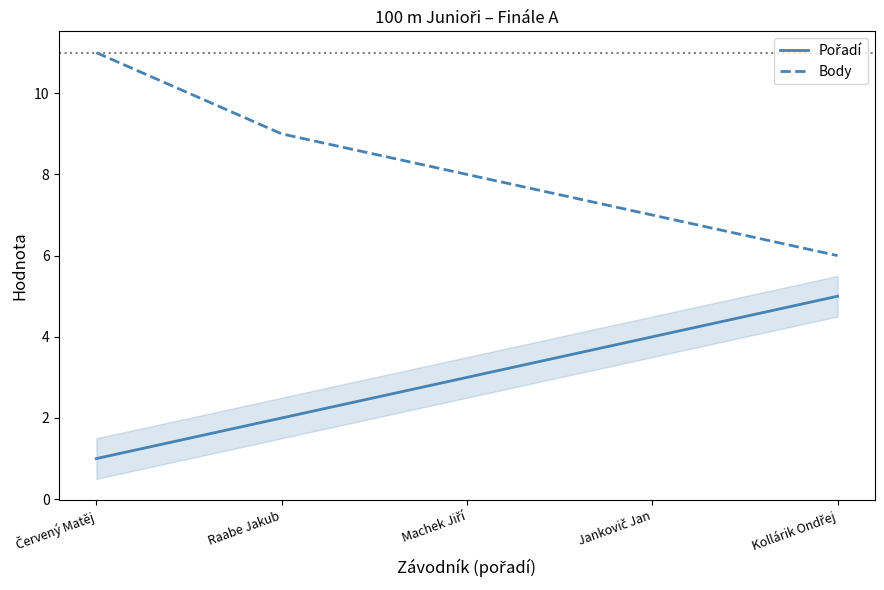

What is the difference between the second highest and minimum values in the Body series?

3